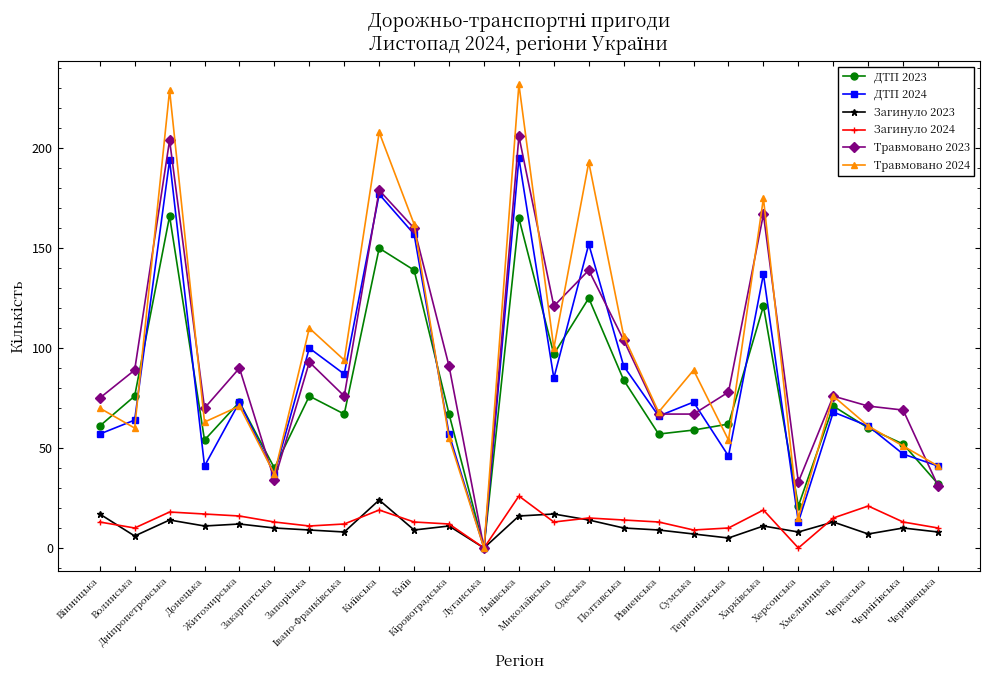

What is the maximum value shown in the chart?

232